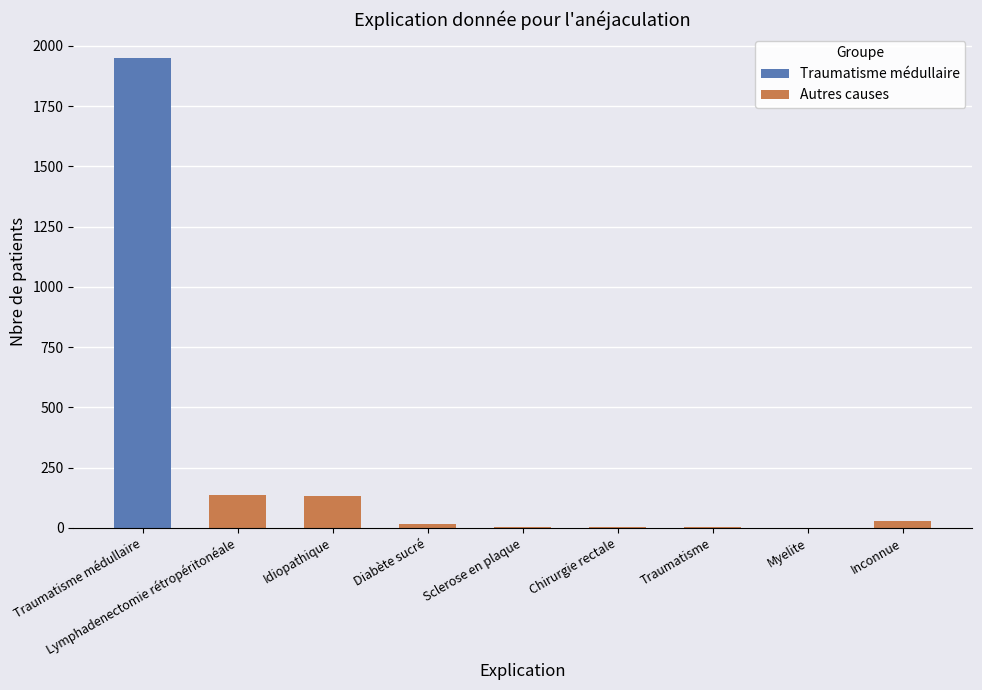

Is it true that Autres causes equals 137 at Lymphadenectomie rétropéritonéale?

True